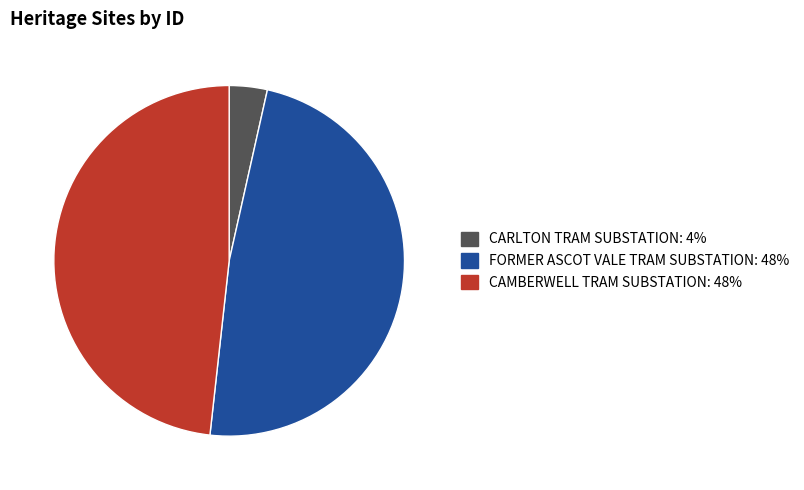

Combined, do FORMER ASCOT VALE TRAM SUBSTATION and CARLTON TRAM SUBSTATION account for over 50%?

Yes